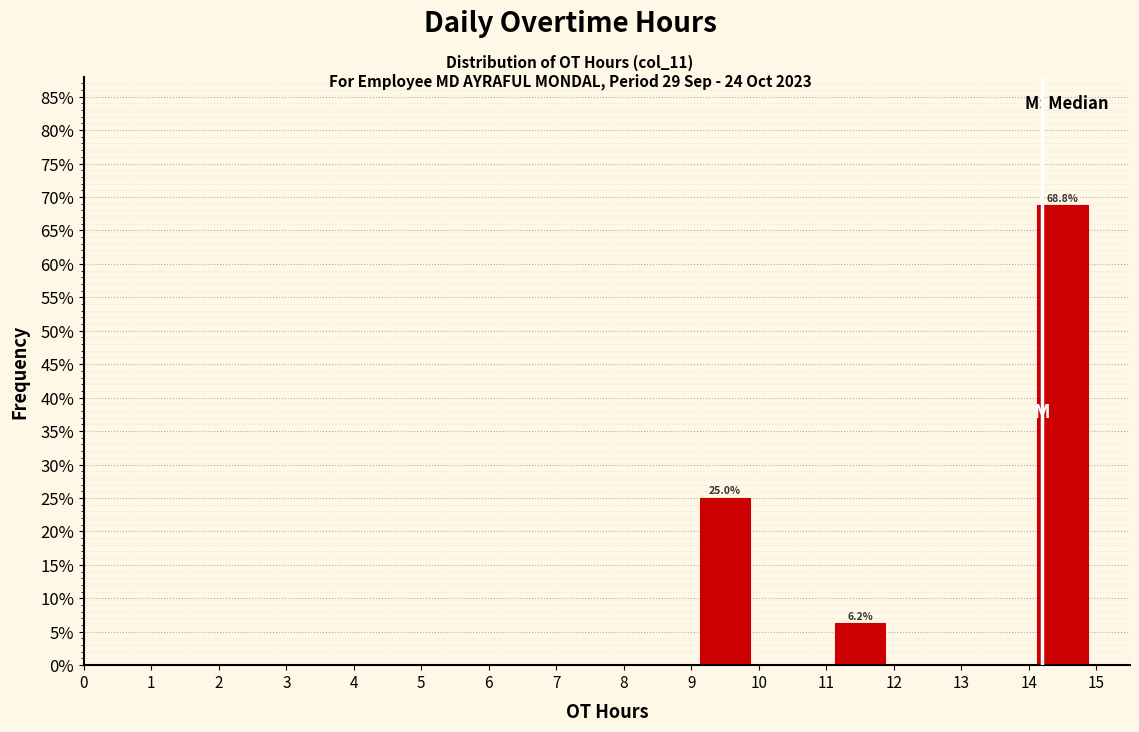

Which range on the x-axis has the tallest bar?

14 to 15